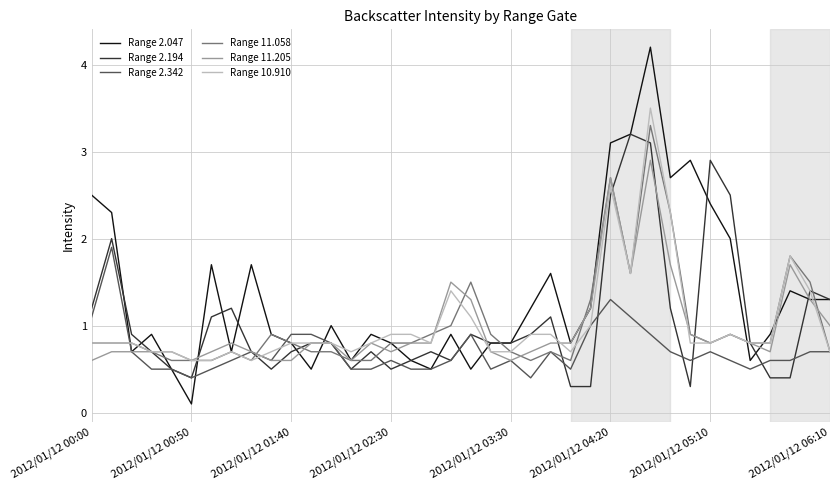

Which series has the largest range (max minus min)?

Range 2.047